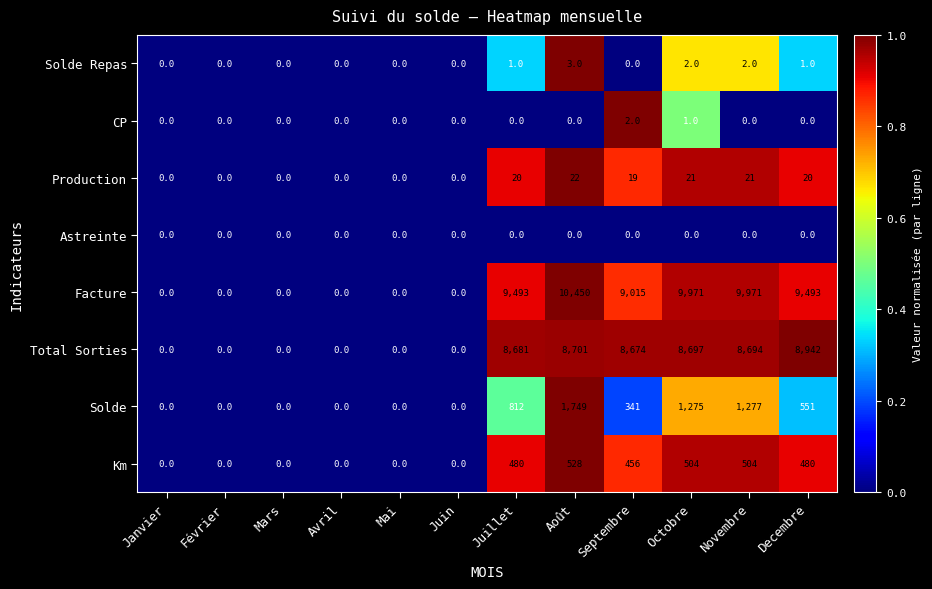

How many data points does each series have?

12